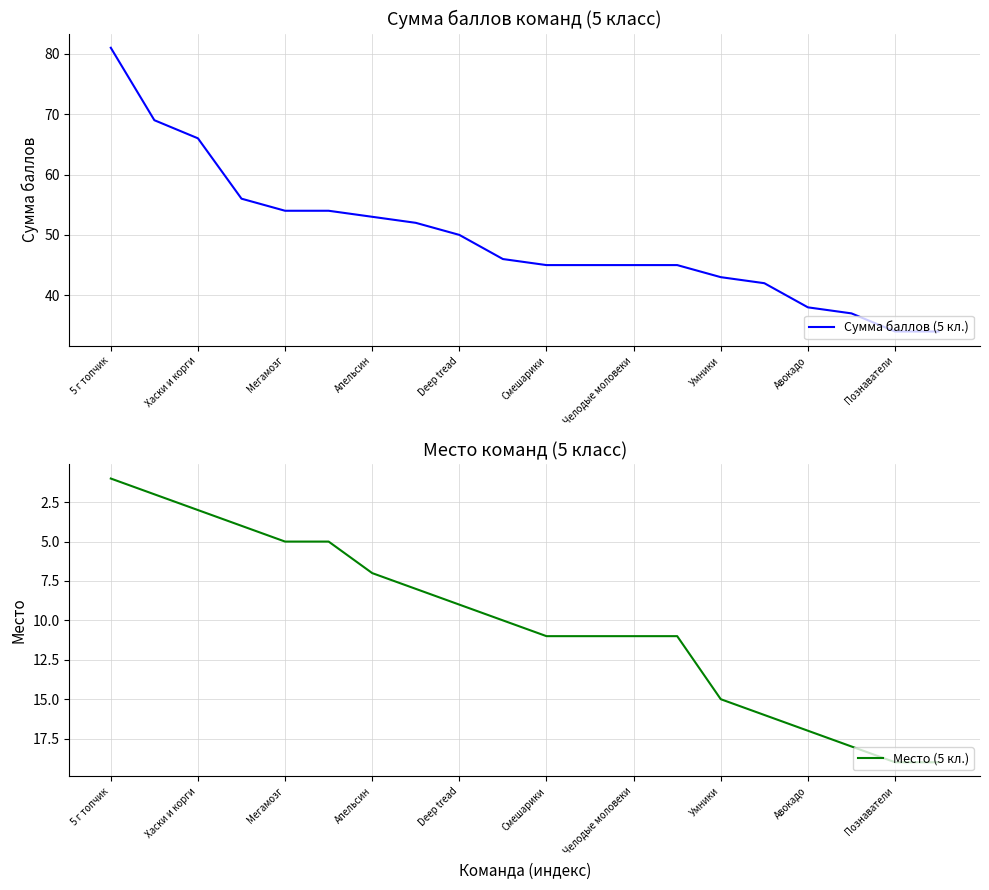

Is this an area chart (filled region under the line)?

No